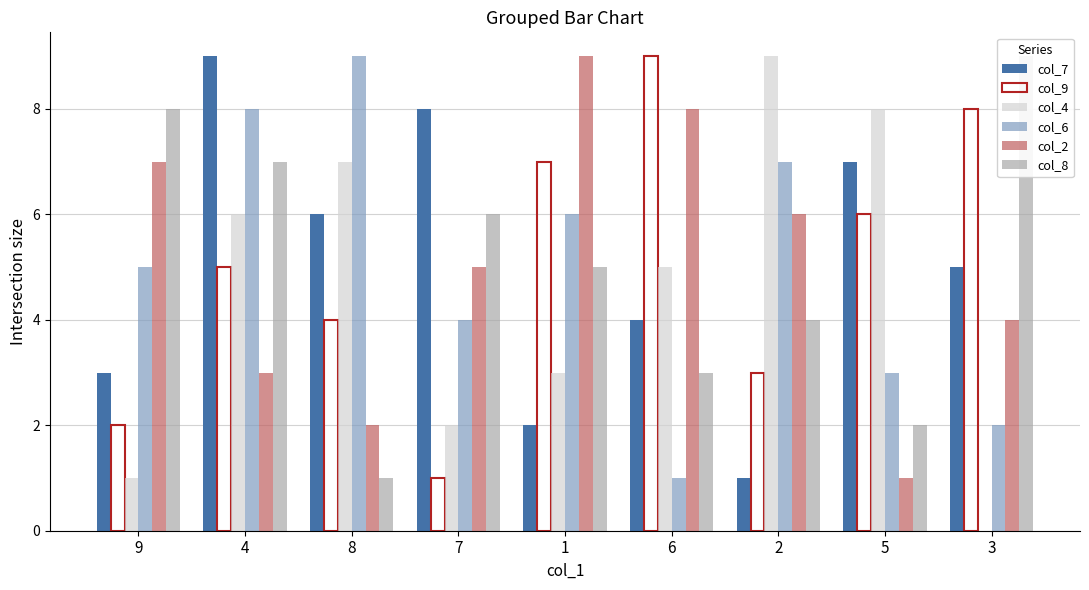

Is it true that col_7 equals 6 at 6?

False